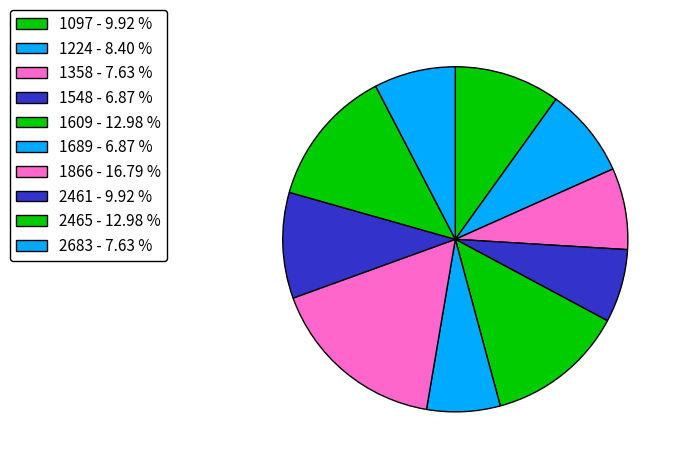

Is there any slice that represents more than half of the pie?

No